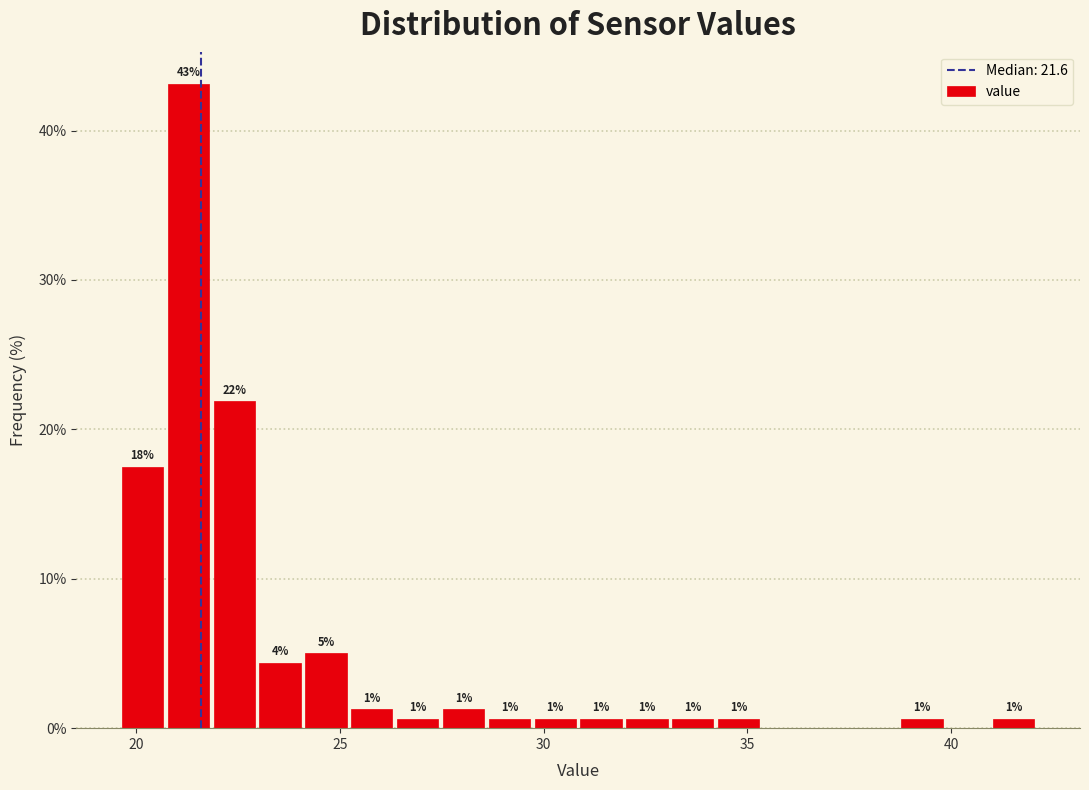

Around what value on the x-axis is the tallest bar? Give the approximate position of its centre, as read against the axis.

21.5